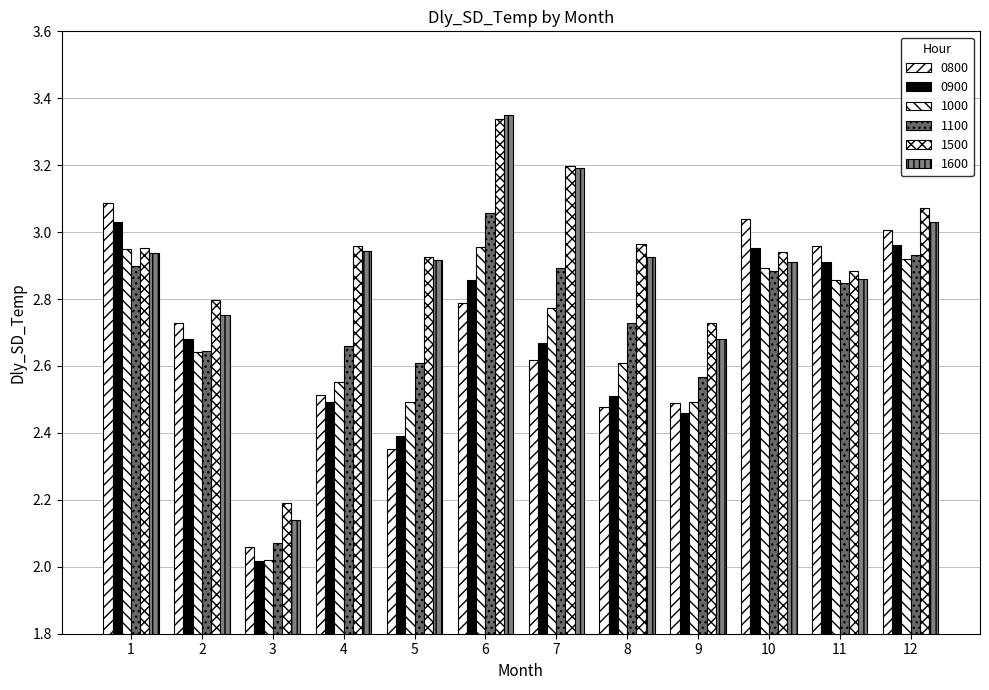

List the series in order of their peak value, lowest first.

1000, 0900, 1100, 0800, 1500, 1600